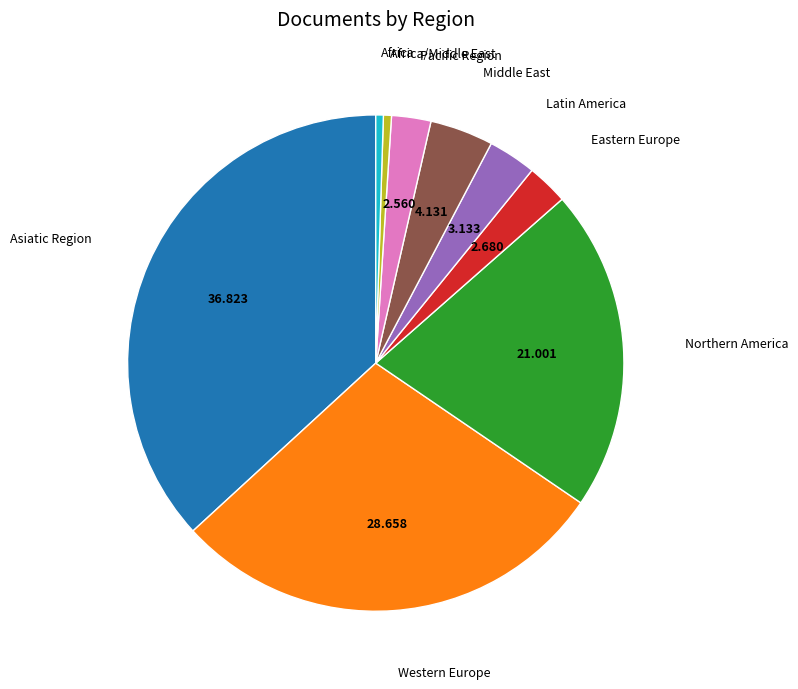

Does any single category account for the majority?

No